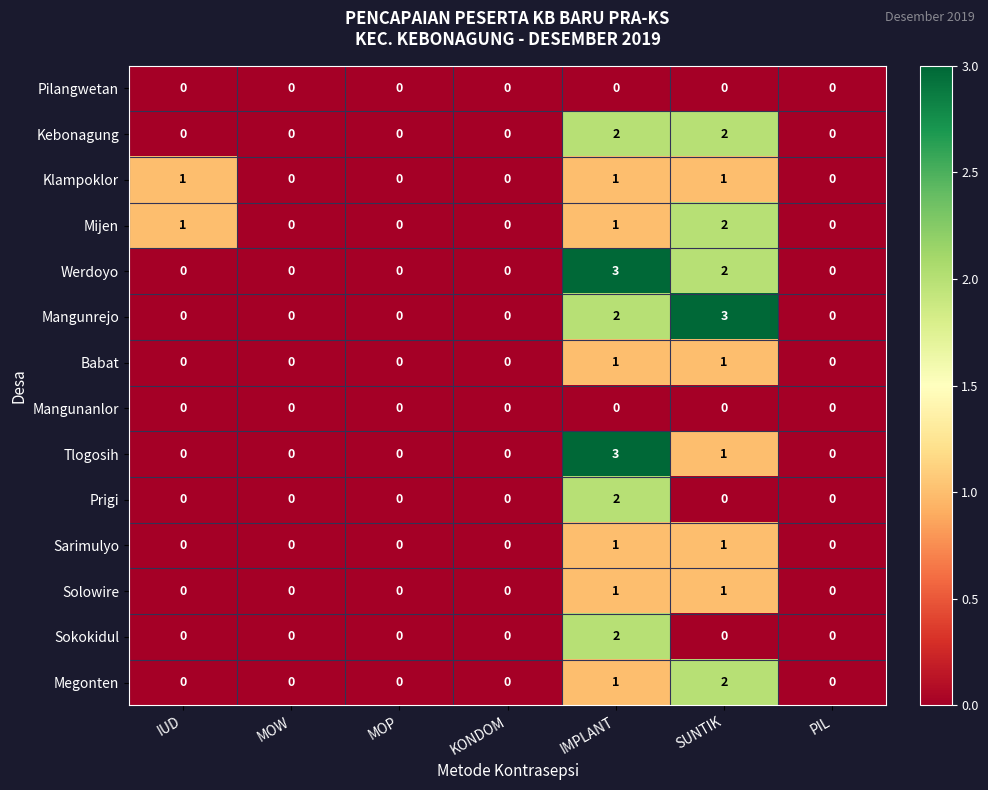

Count the Sarimulyo values in the range 0 to 1.

7